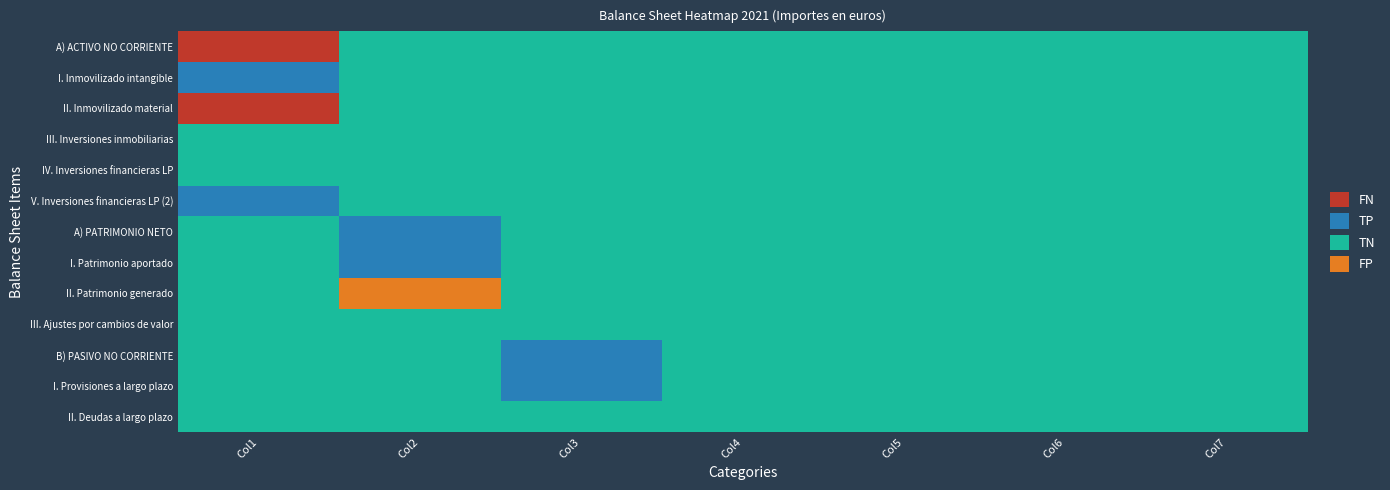

At which category is the sum across all series the highest?

1